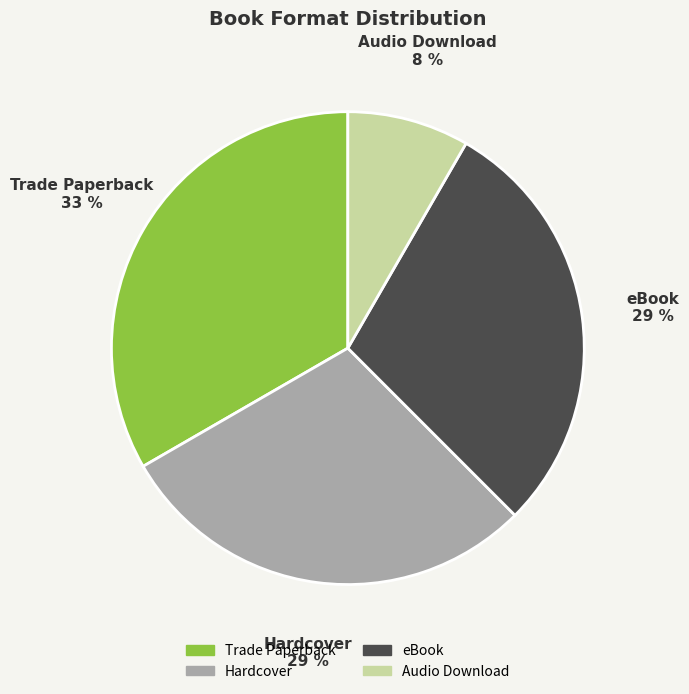

Is Trade Paperback the majority of the pie?

No